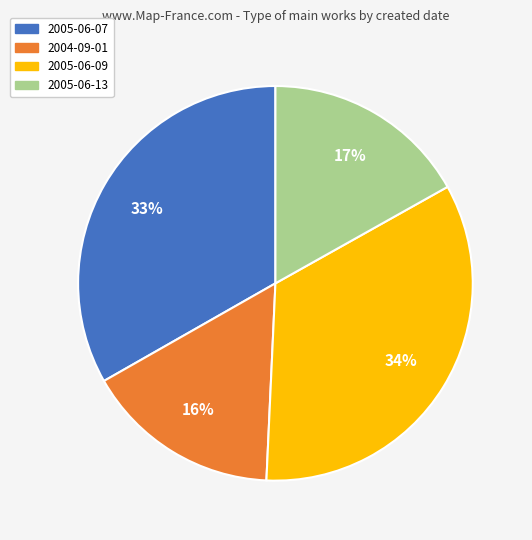

Rank the categories by value from lowest to highest.

2004-09-01, 2005-06-13, 2005-06-07, 2005-06-09